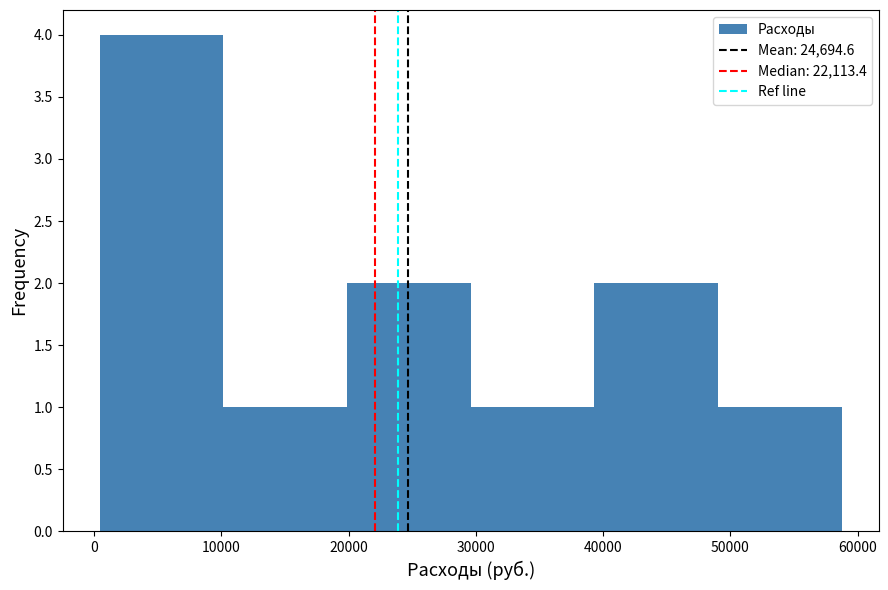

Reading left to right, list every bar in this chart as the range it spans on the x-axis followed by its height. Neither the bar edges nor the heights are printed on the chart, so give them approximately, as read against the axes.

0 to 10000: 4
10000 to 20000: 1
20000 to 30000: 2
30000 to 39000: 1
39000 to 49000: 2
49000 to 59000: 1